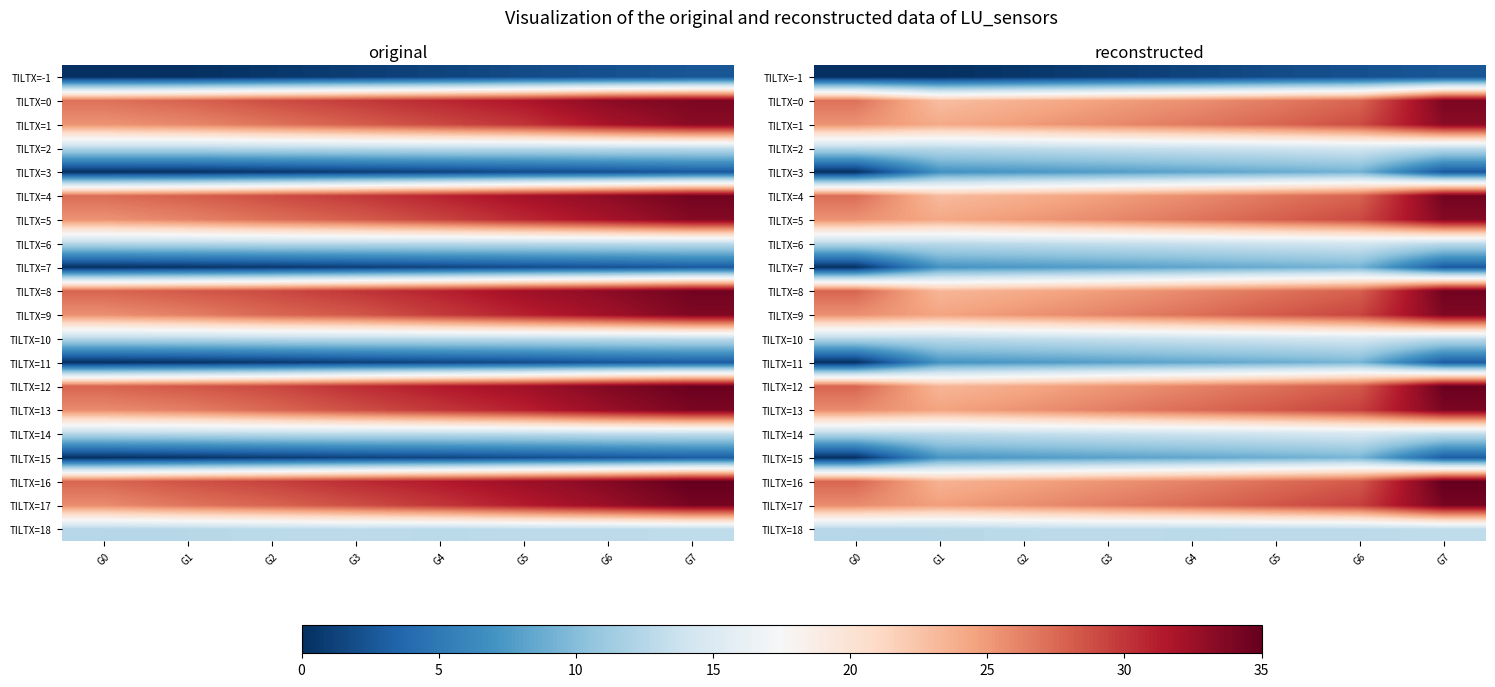

What value does the TILTX=13 series have at G7?

34.0